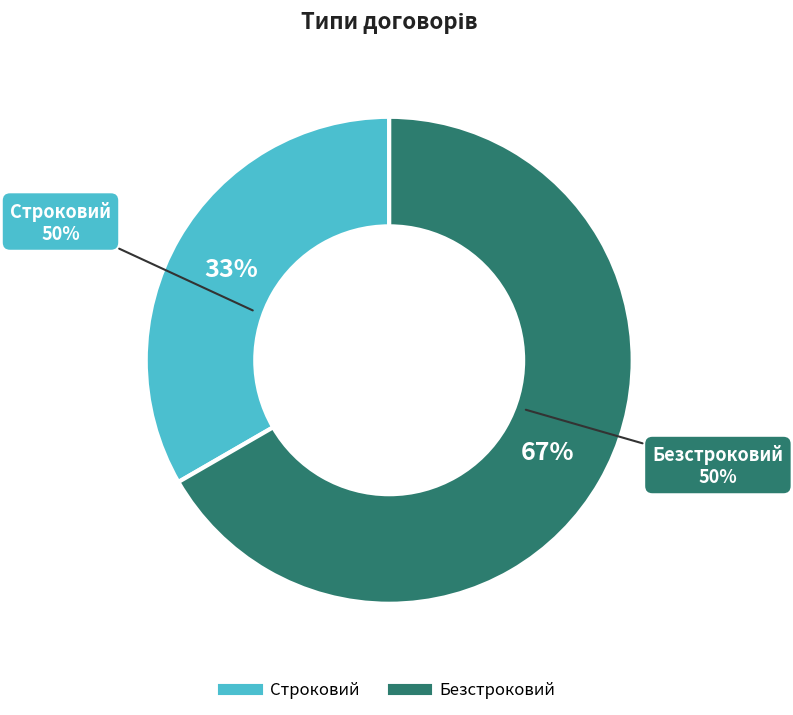

The Безстроковий slice represents 54% of the pie. True or false?

False